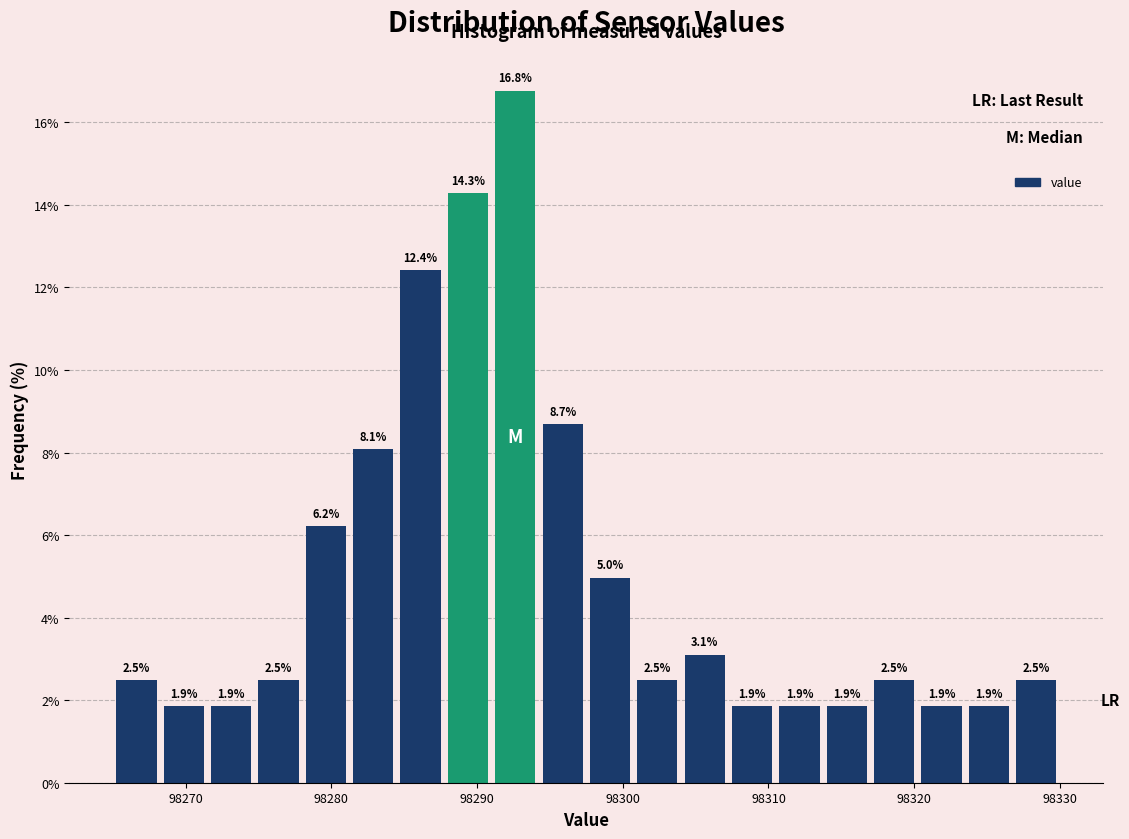

Around what value on the x-axis is the tallest bar? Give the approximate position of its centre, as read against the axis.

98293